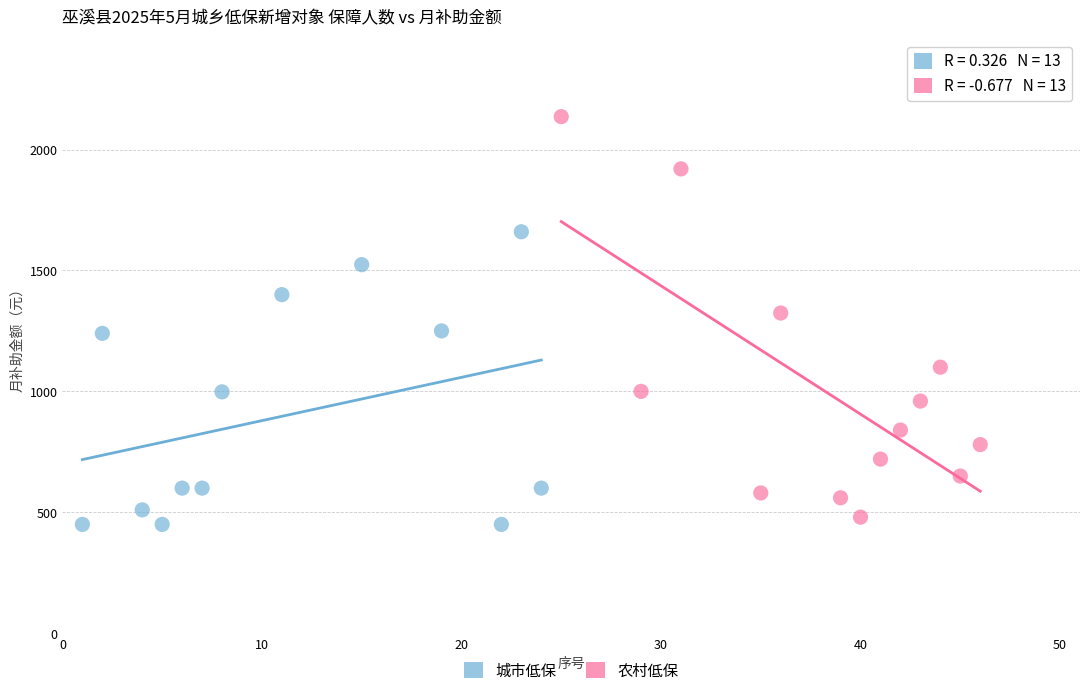

Which series reaches the maximum Y coordinate?

农村低保